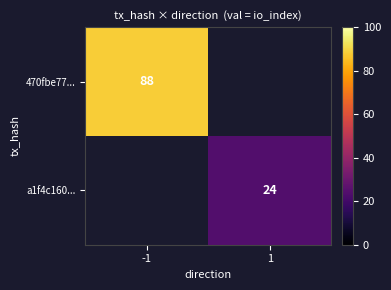

The 470fbe77... series shows 116 at -1. True or false?

False